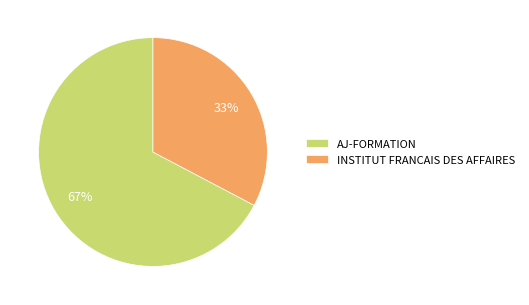

True or false: AJ-FORMATION accounts for 57% of the total.

False